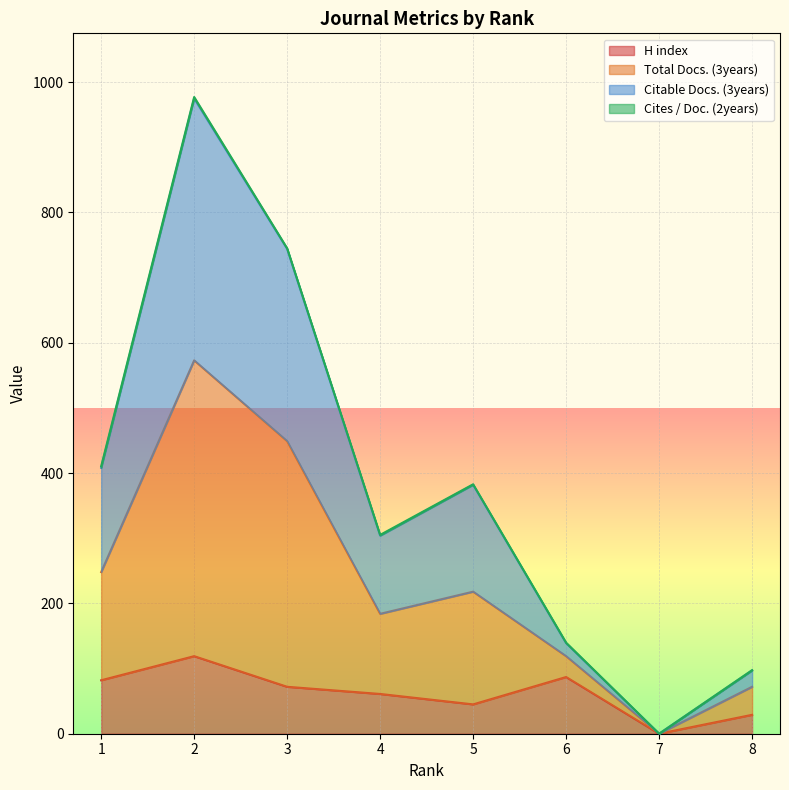

The H index series shows 21.9 at 4. True or false?

False